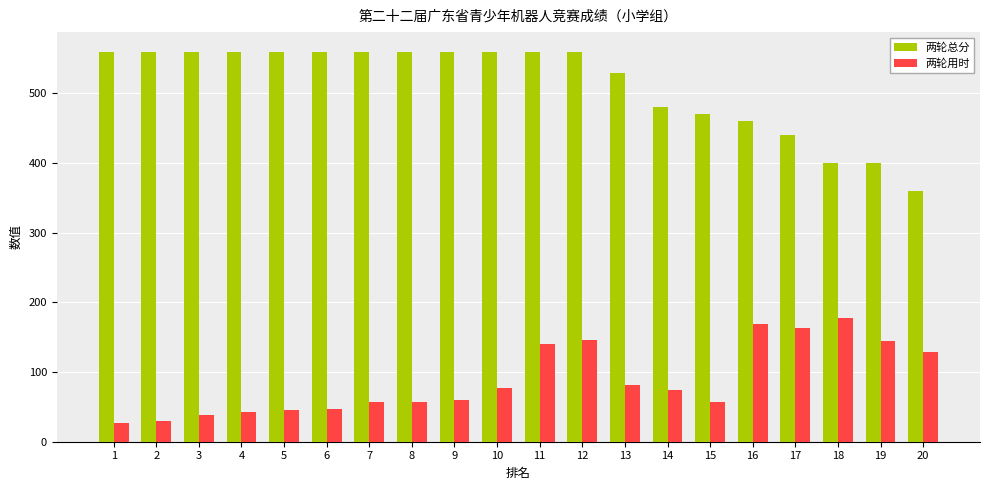

What is the highest value of the 两轮总分 series?

560.0